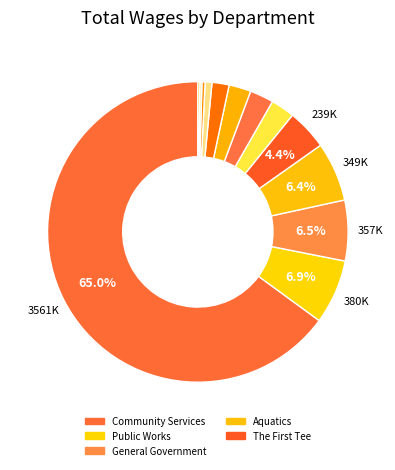

How many slices are in this pie chart?

13